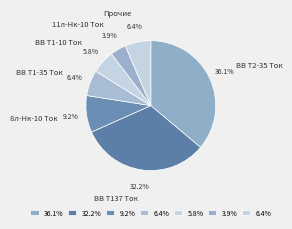

Is there any slice that represents more than half of the pie?

No